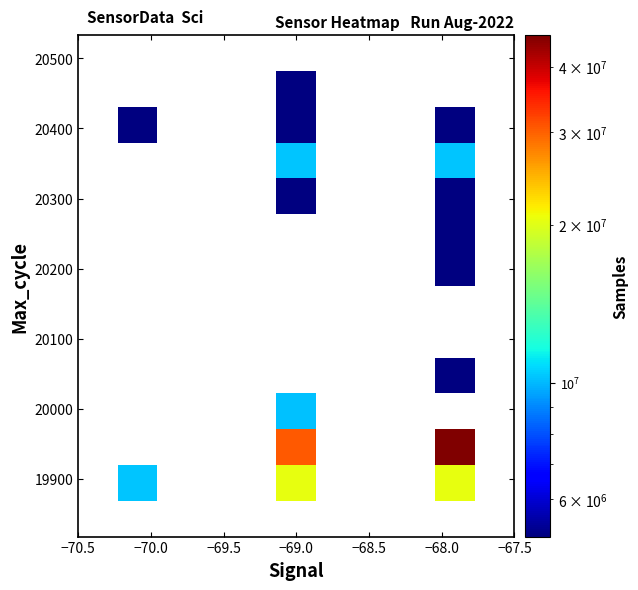

Count the number of categories in the chart.

11